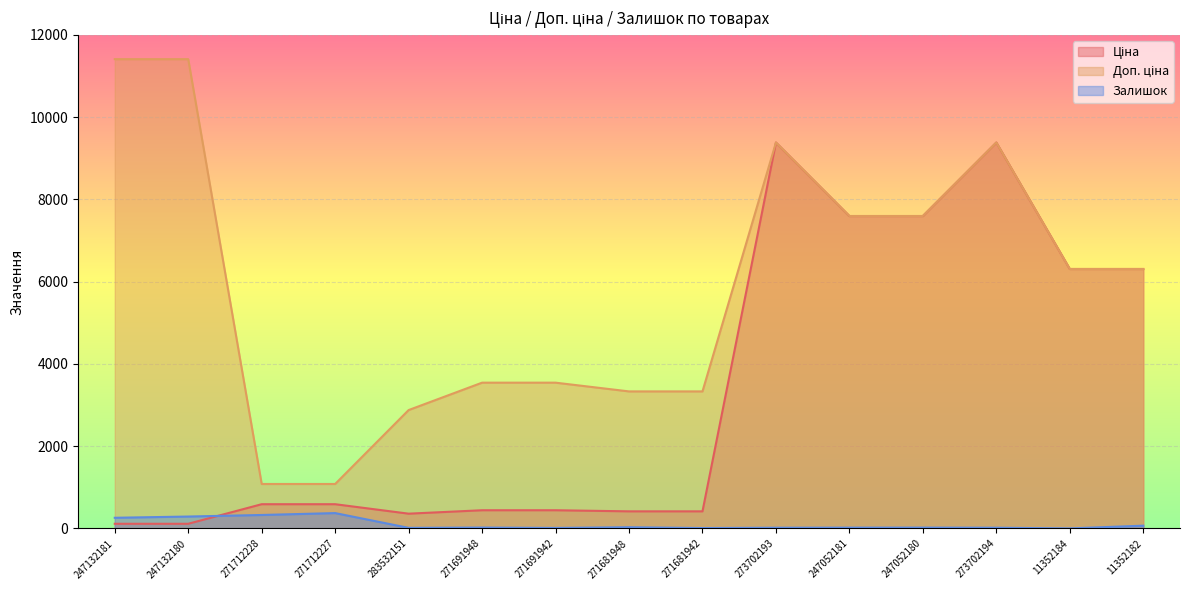

True or false: Доп. ціна and Ціна intersect in this chart.

False